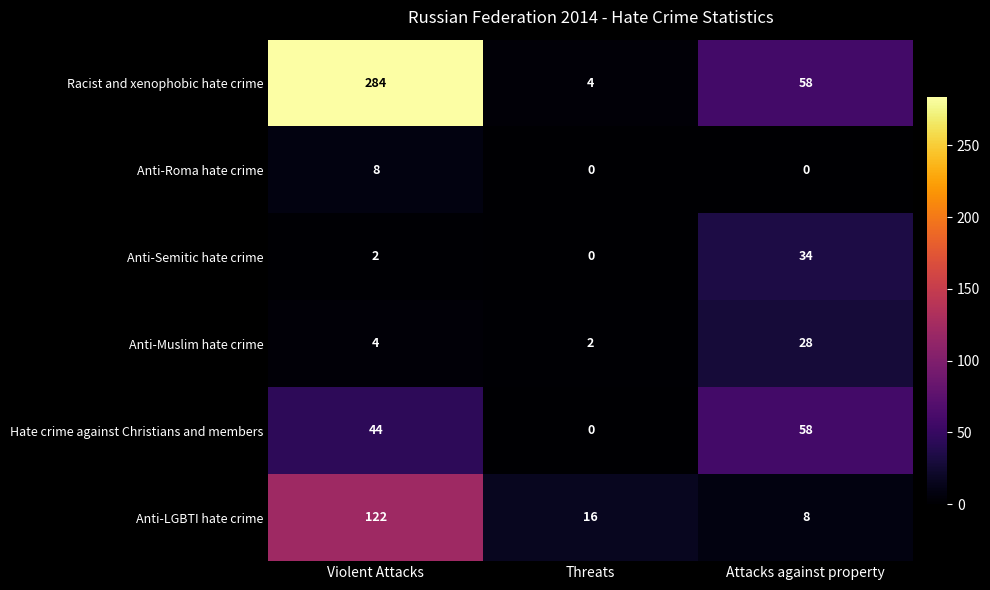

Which series has the widest spread of values?

Racist and xenophobic hate crime